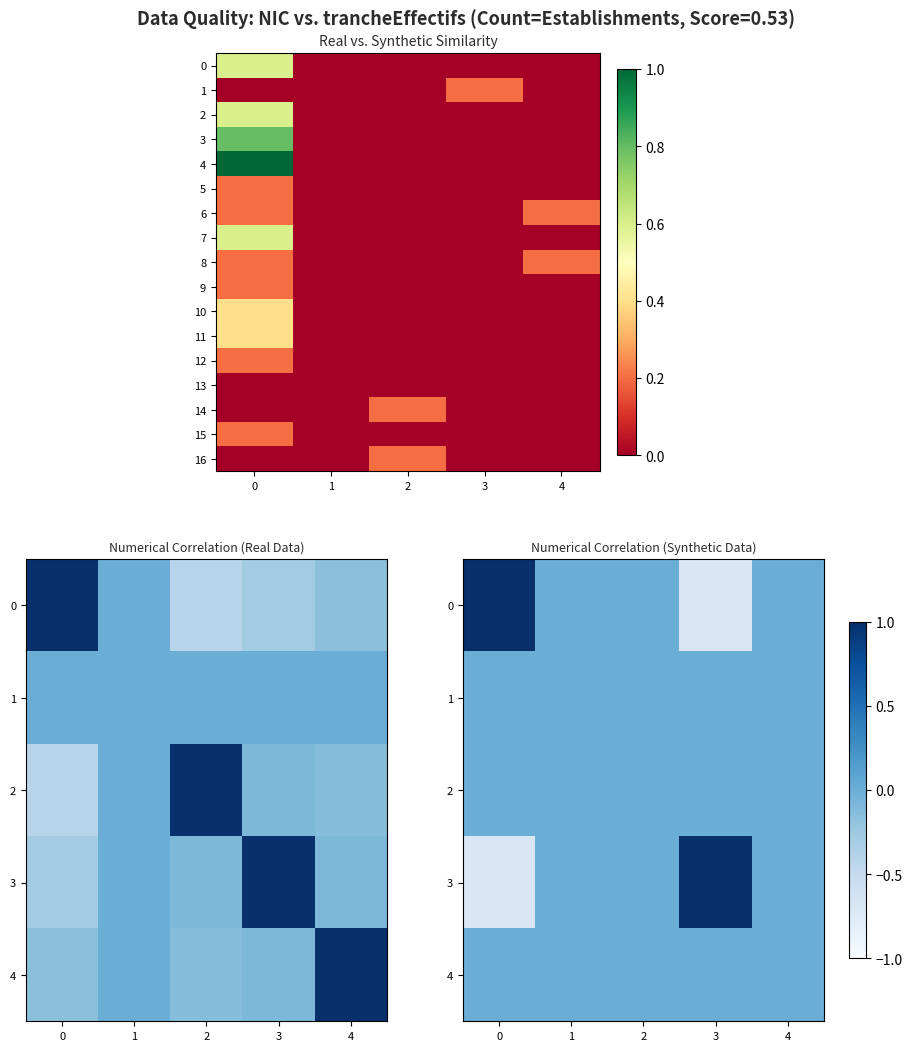

How many data points in 3 are less than 0?

1